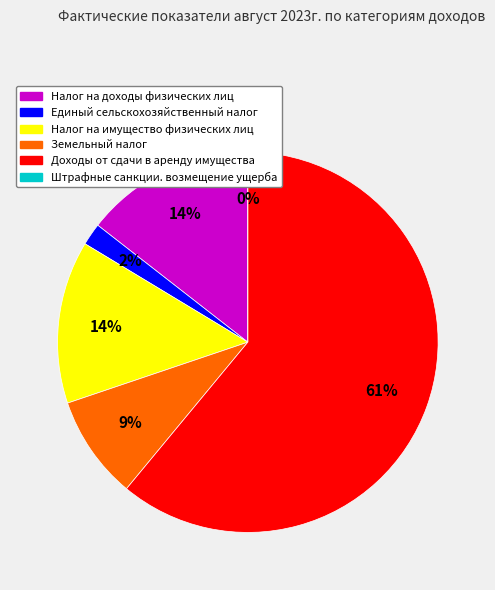

To the nearest percent, what is the combined percentage of Налог на имущество физических лиц and Доходы от сдачи в аренду имущества?

75%